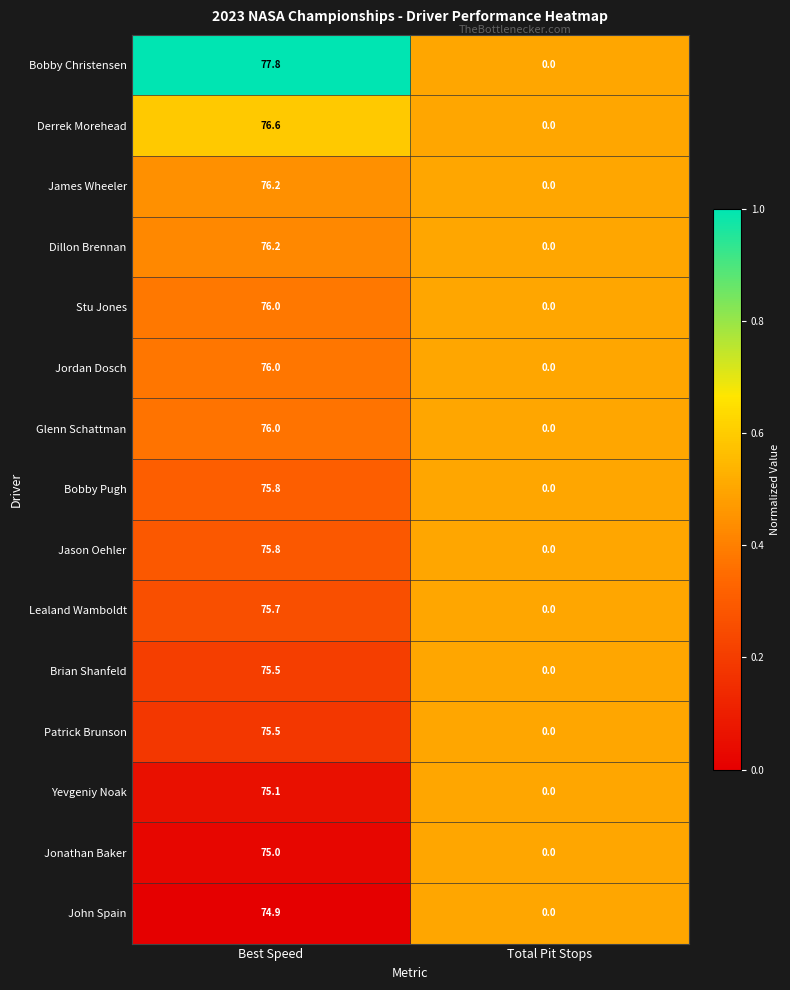

What is the spread (max minus min) of values at Best Speed?

2.9